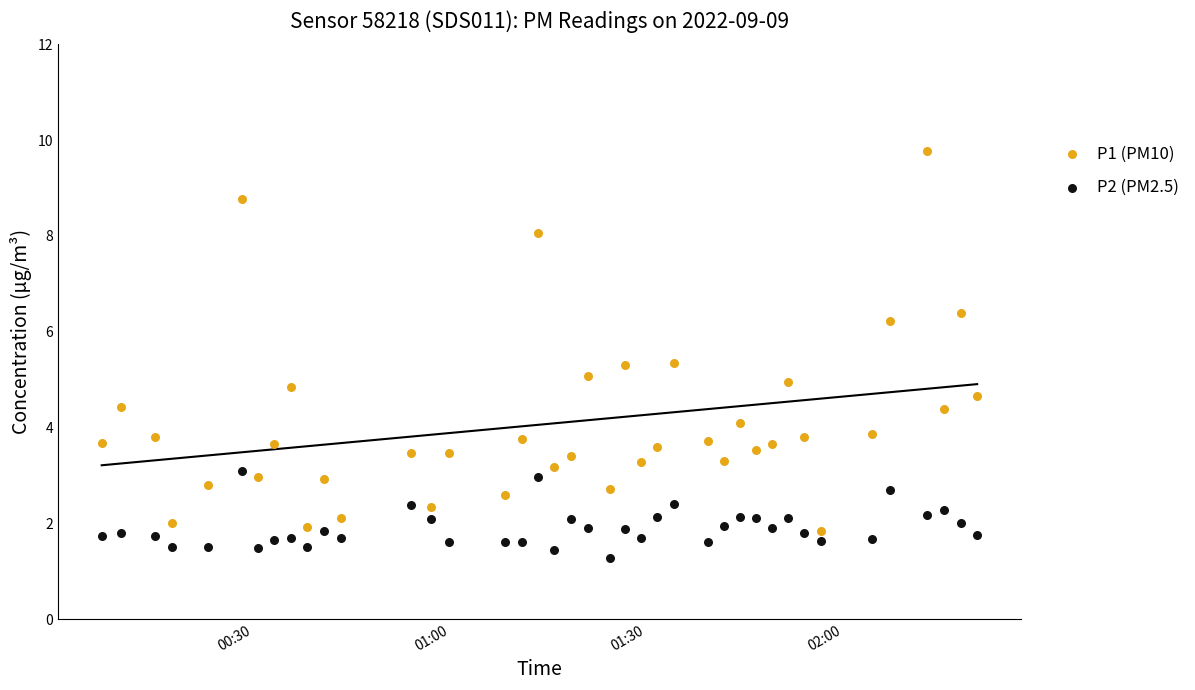

Which series contains the highest Y value?

P1 (PM10)